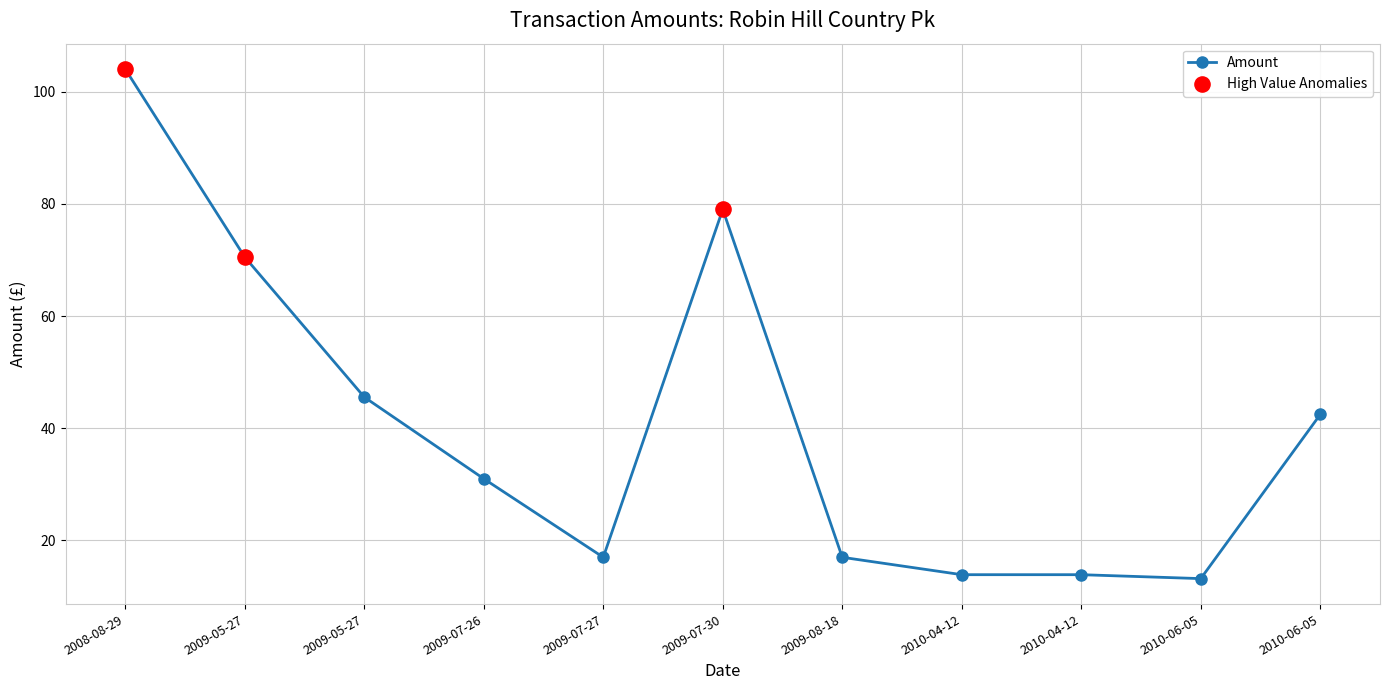

What is the change in value from 2008-08-29 to 2009-08-18?

-87.0